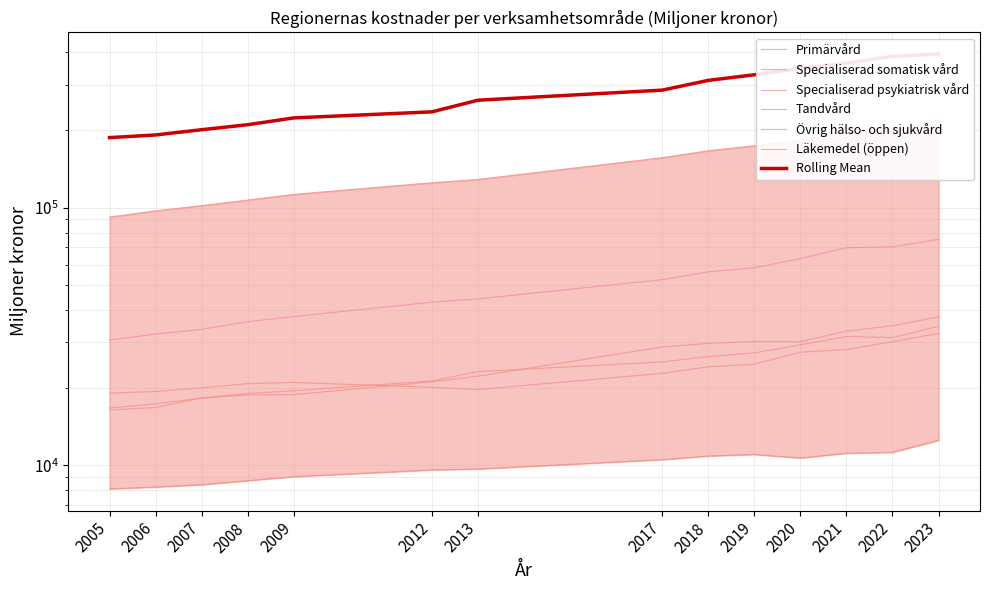

True or false: Läkemedel (öppen) and Tandvård intersect in this chart.

False